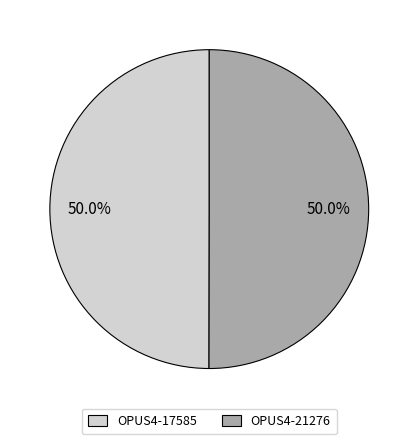

How much of the chart is everything except OPUS4-17585?

50.0%